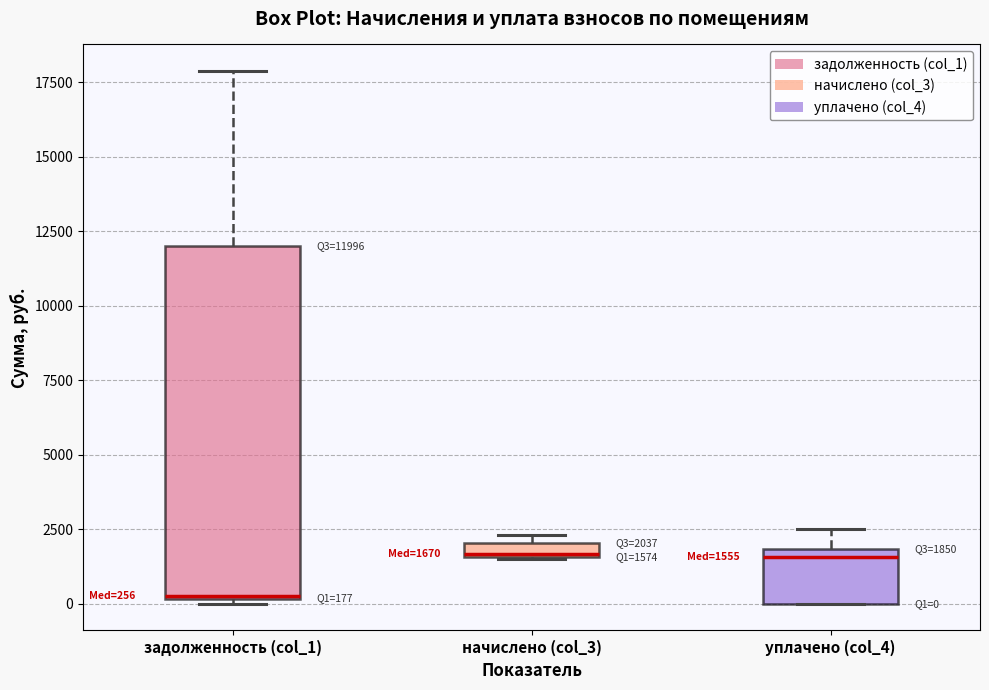

Which box is the tallest, from its lower edge to its upper edge?

задолженность (col_1)